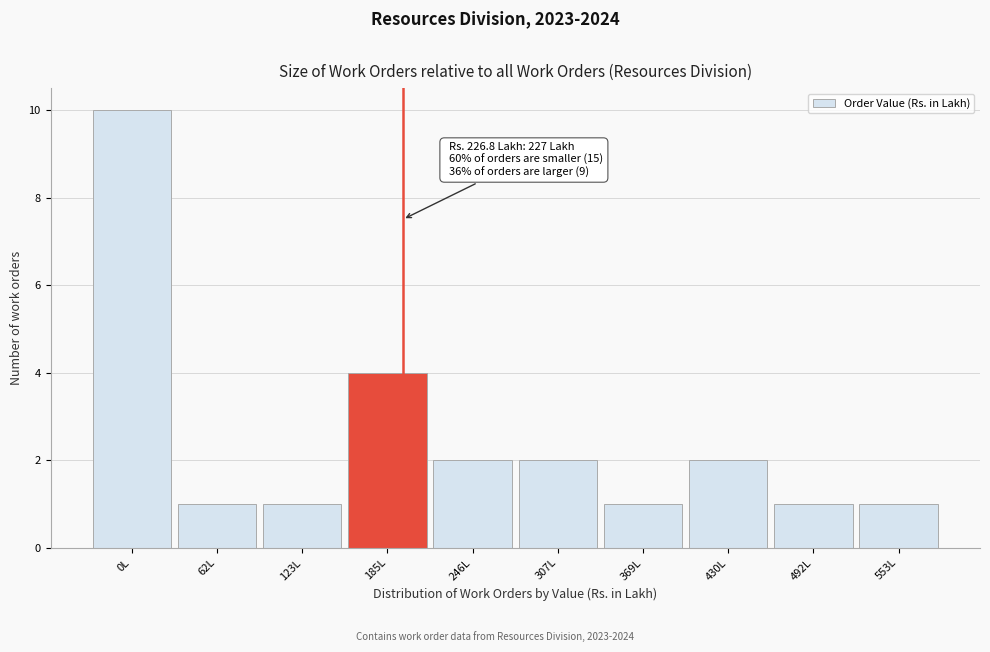

Reading left to right, list all the values displayed in this chart.

10	1	1	4	2	2	1	2	1	1